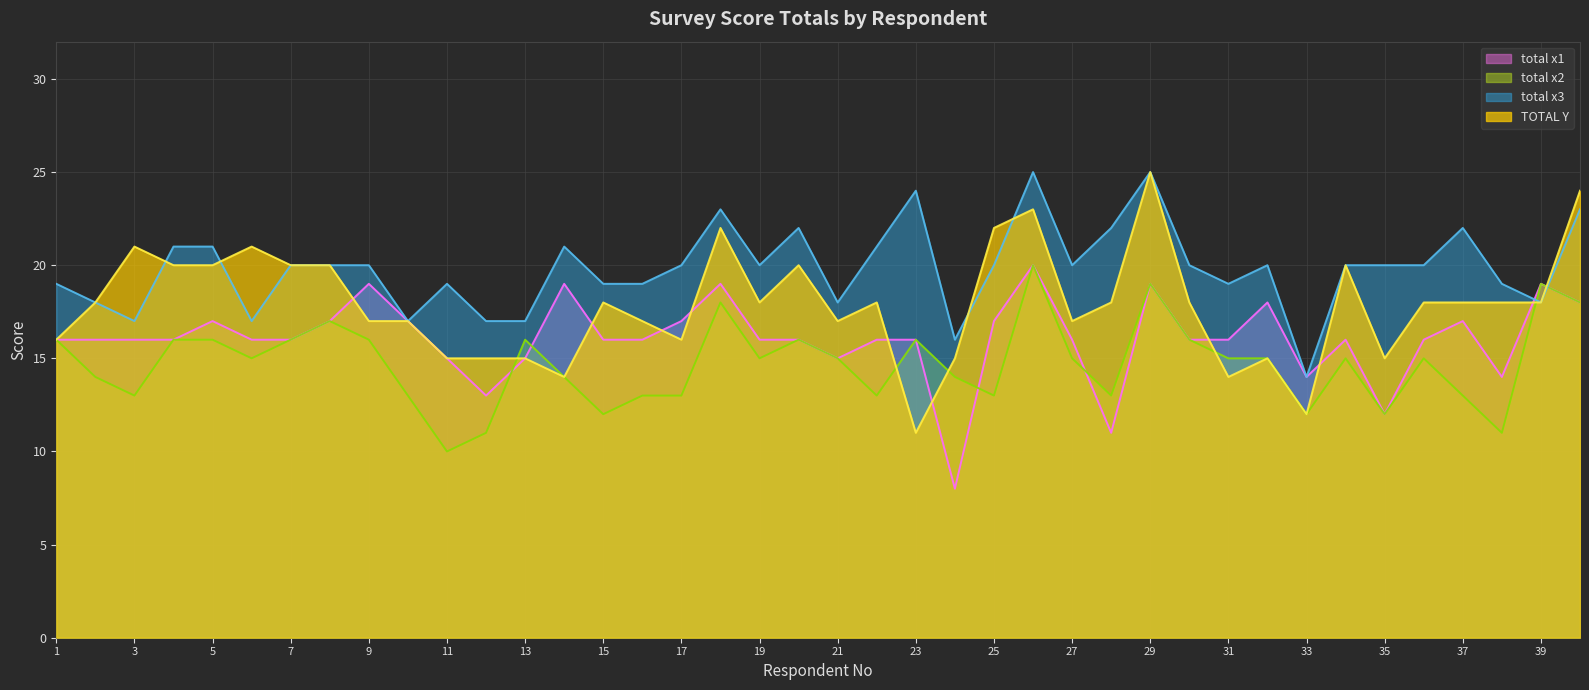

At how many categories does at least one series exceed 14?

39